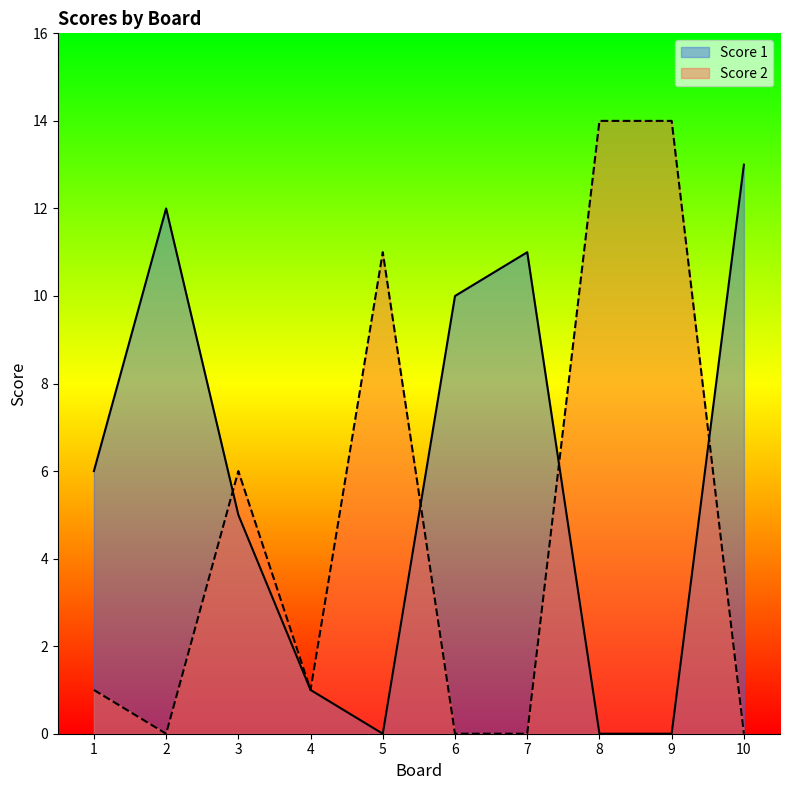

Between 6 and 8, which is larger?

6